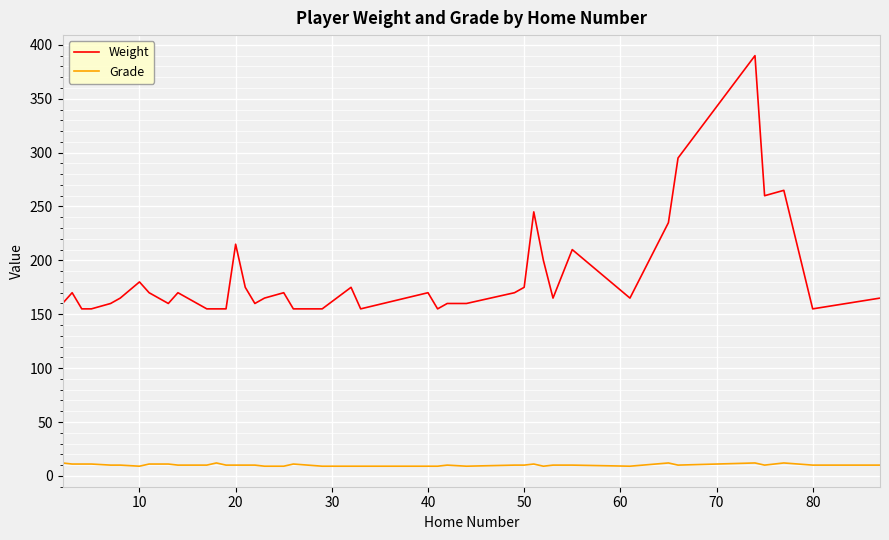

True or false: Grade and Weight cross at least once.

False